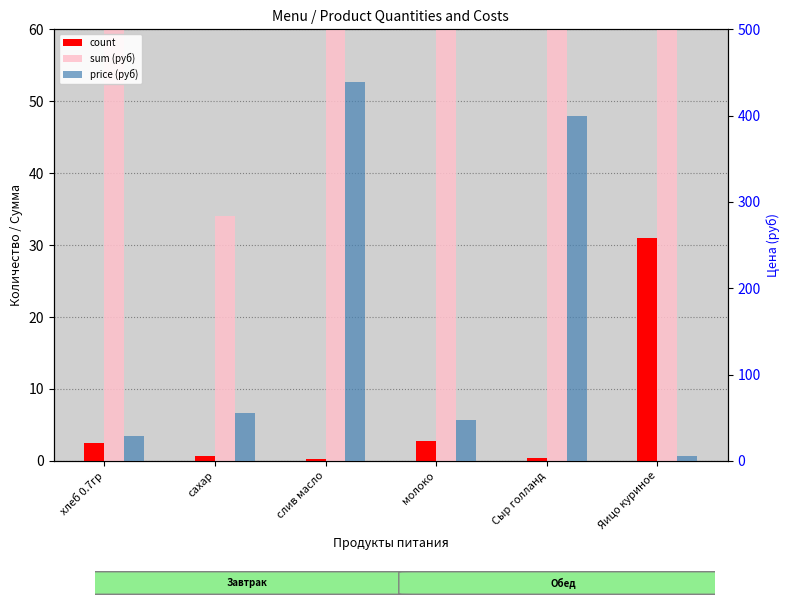

What is the sum of all count values?

37.6